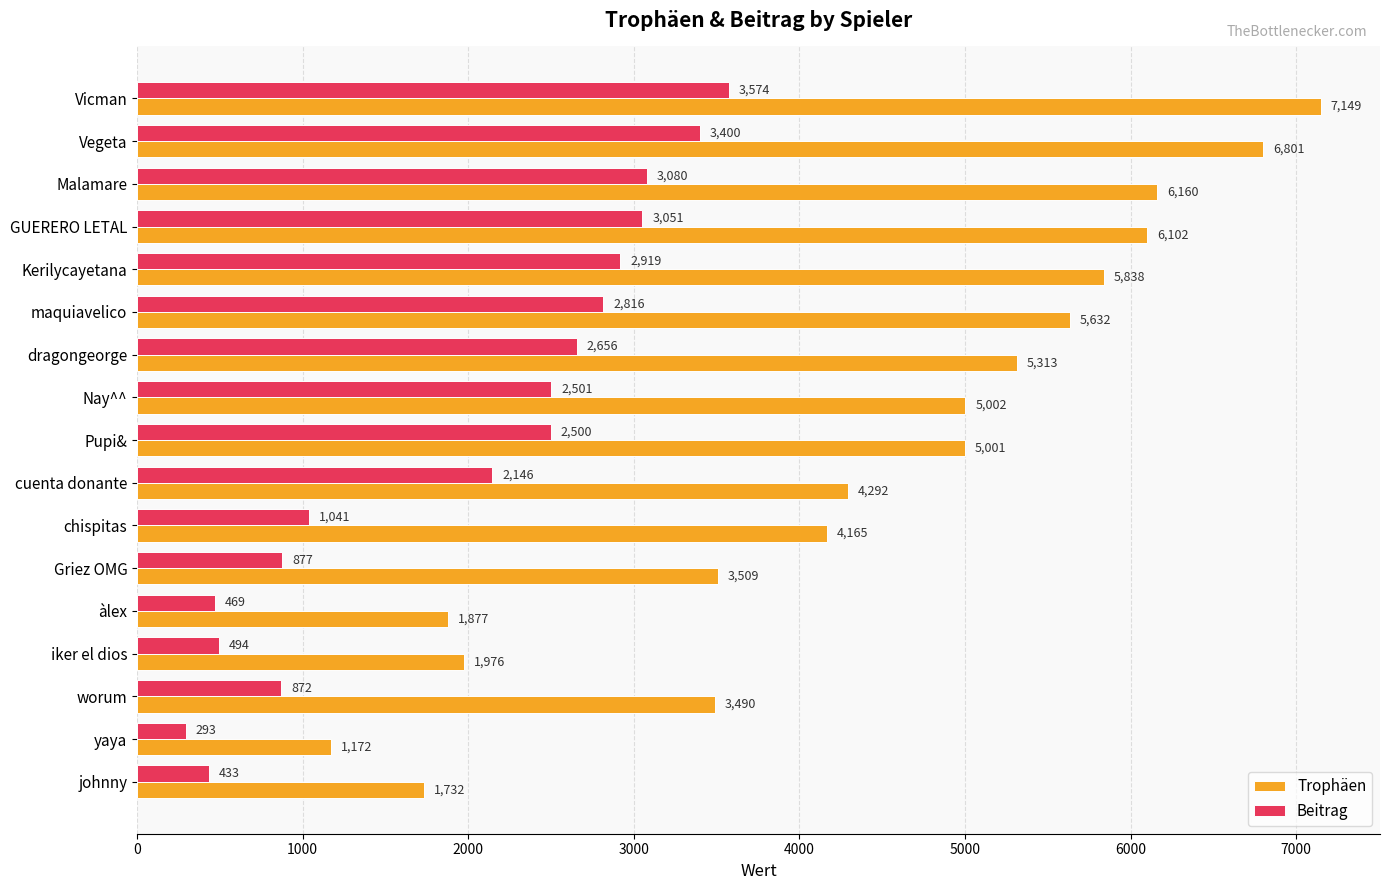

What is the sum of all Beitrag values?

33122